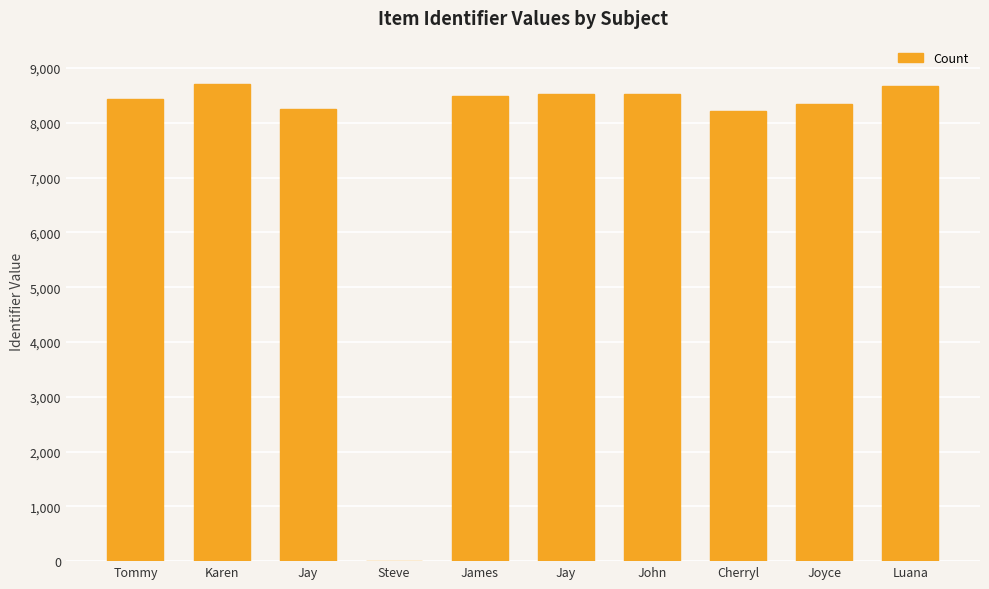

The value at John is 8525. True or false?

True